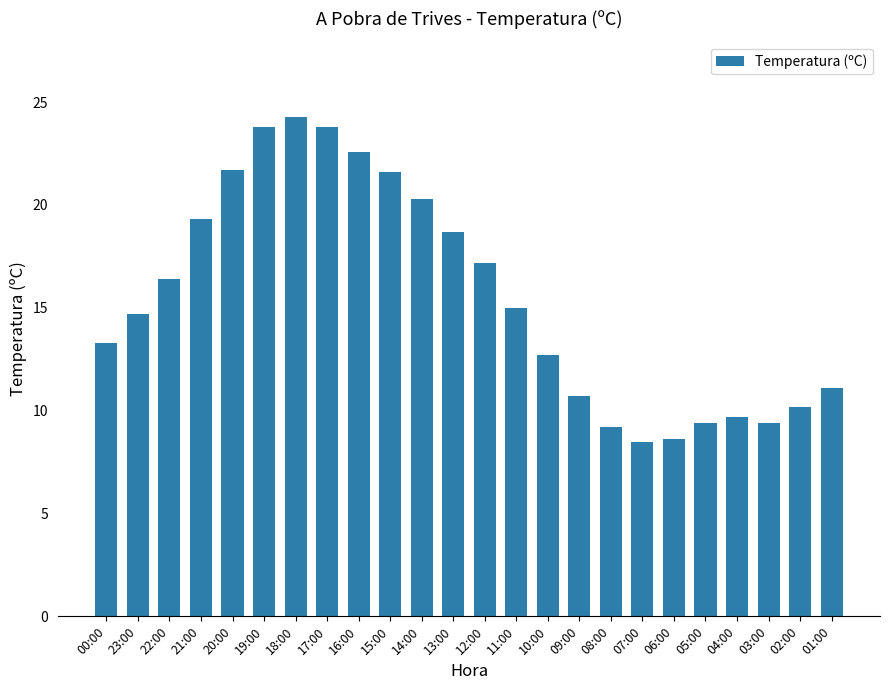

What is the maximum value shown in the chart?

24.3